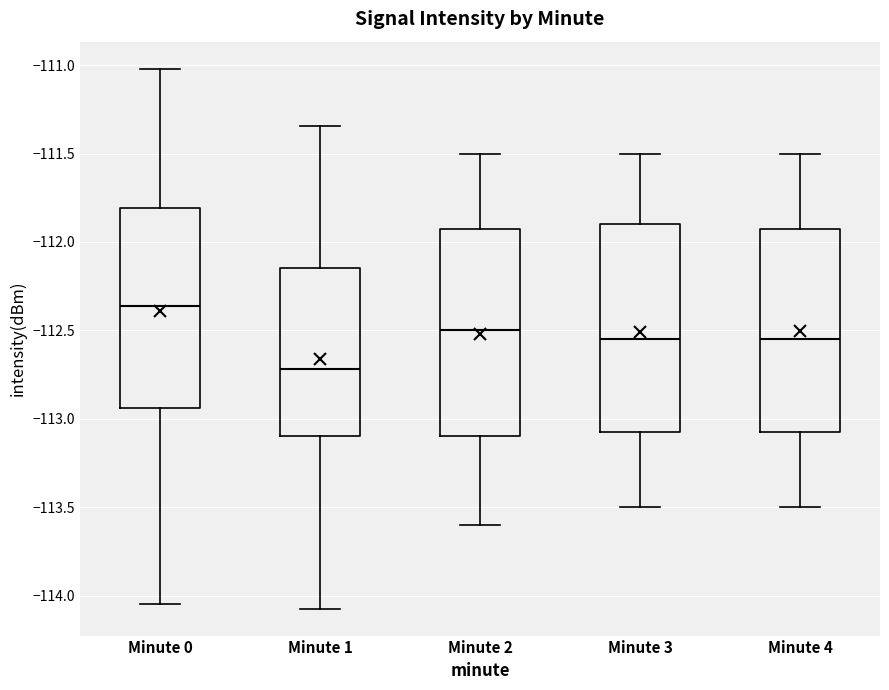

Reading left to right, transcribe this box plot: for each box, give where its median line is, the range the box spans, and where its two whiskers end, as read against the y-axis. The values are not printed on the chart, so give them approximately, as read against the axis.

Minute 0: median -112.35, box -112.95 to -111.80, whiskers -114.05 to -111.00
Minute 1: median -112.70, box -113.10 to -112.15, whiskers -114.05 to -111.35
Minute 2: median -112.50, box -113.10 to -111.90, whiskers -113.60 to -111.50
Minute 3: median -112.55, box -113.05 to -111.90, whiskers -113.50 to -111.50
Minute 4: median -112.55, box -113.05 to -111.90, whiskers -113.50 to -111.50